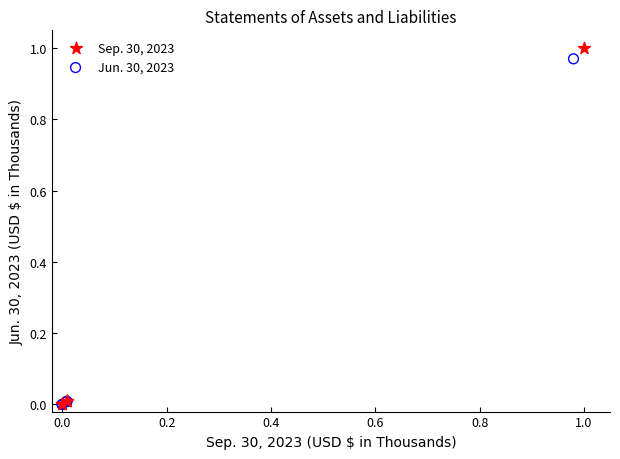

What are all the series names shown in the legend?

Sep. 30, 2023, Jun. 30, 2023